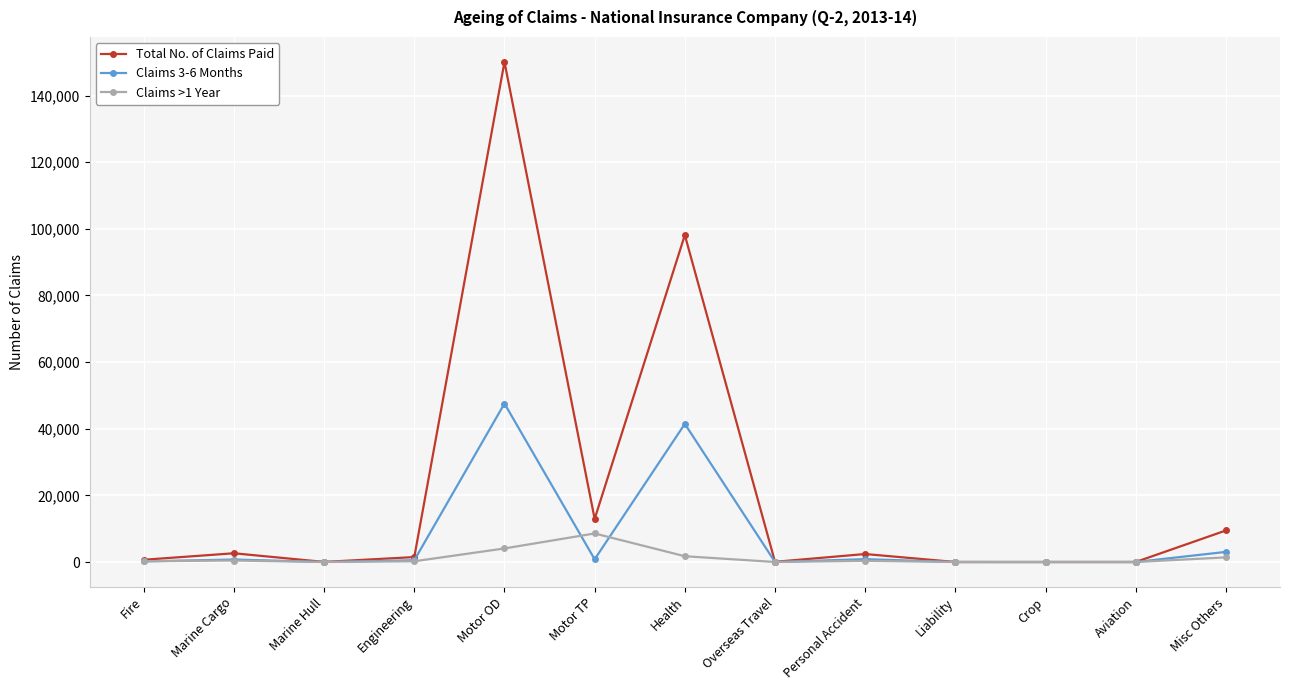

Where is Claims >1 Year nearest to the value 4284?

Motor OD